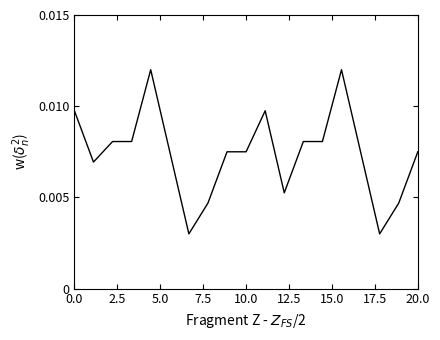

How many interior local valleys (lower than both neighbors) does the data have?

4